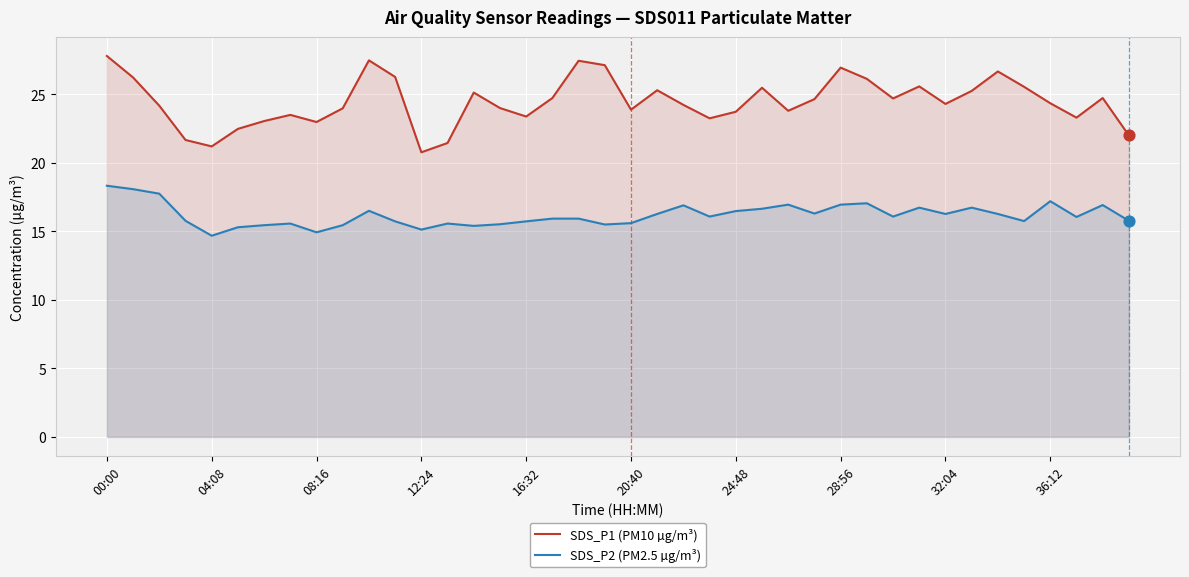

What are all the series names shown in the legend?

SDS_P1 (PM10 µg/m³), SDS_P2 (PM2.5 µg/m³)